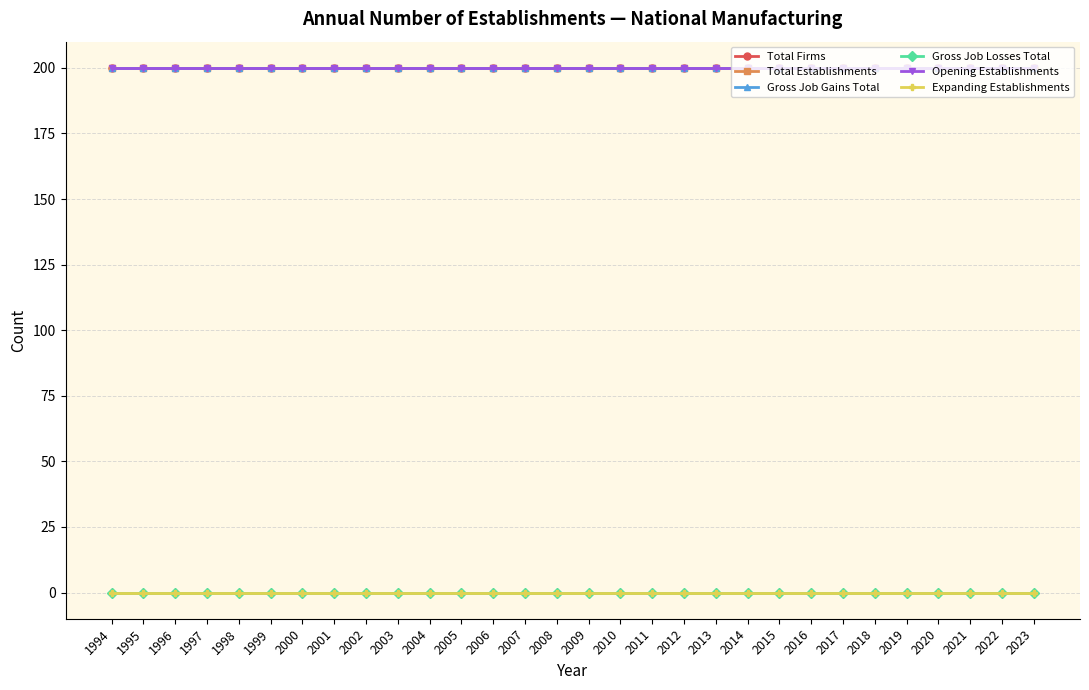

True or false: Expanding Establishments and Total Firms cross at least once.

False